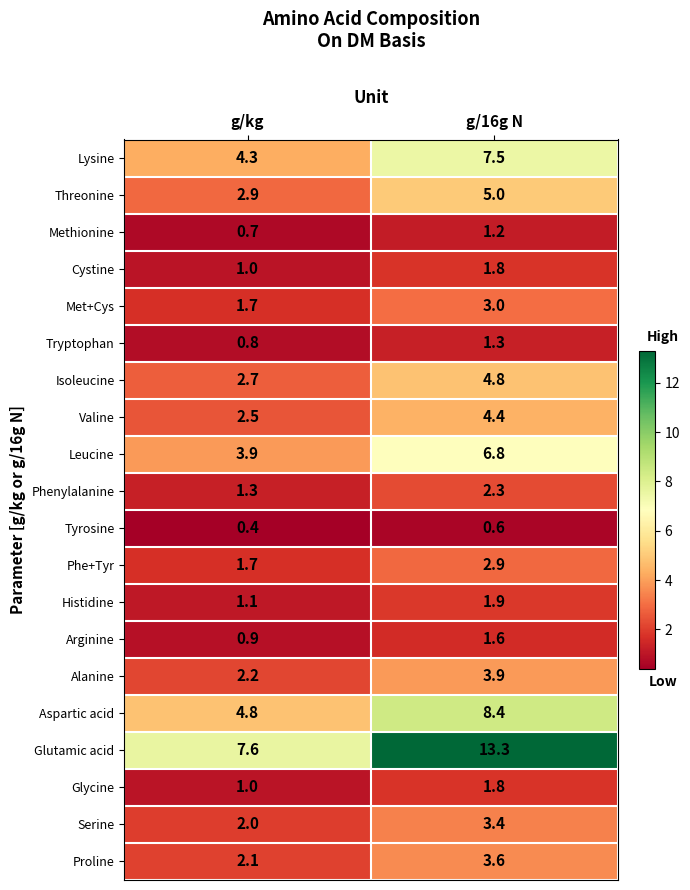

Which series changed the most between g/kg and g/16g N?

Glutamic acid